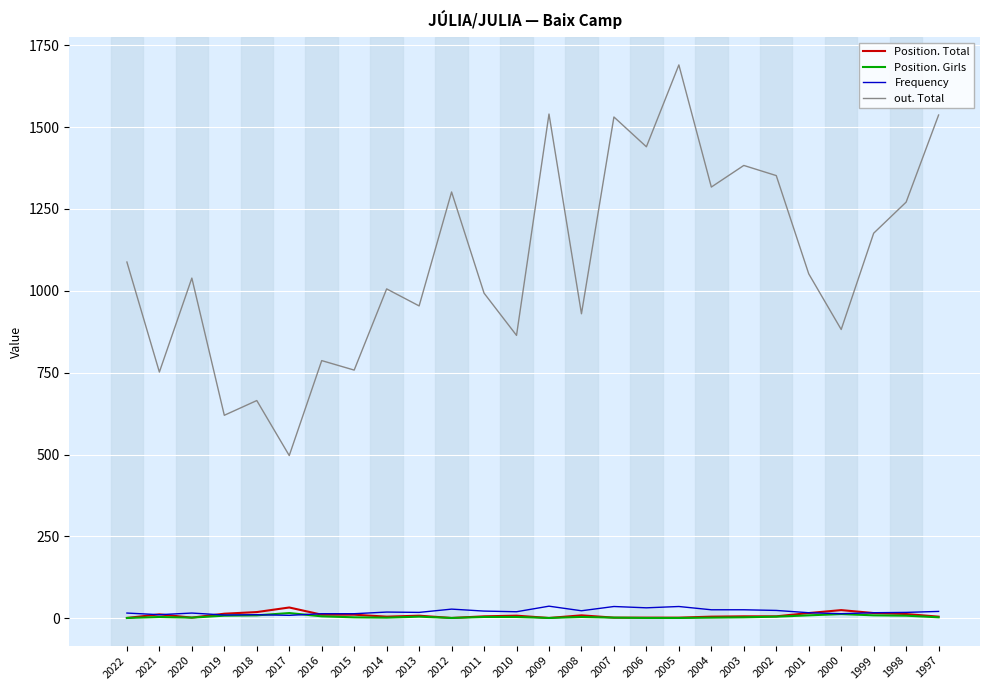

True or false: Position. Girls and out. Total intersect in this chart.

False